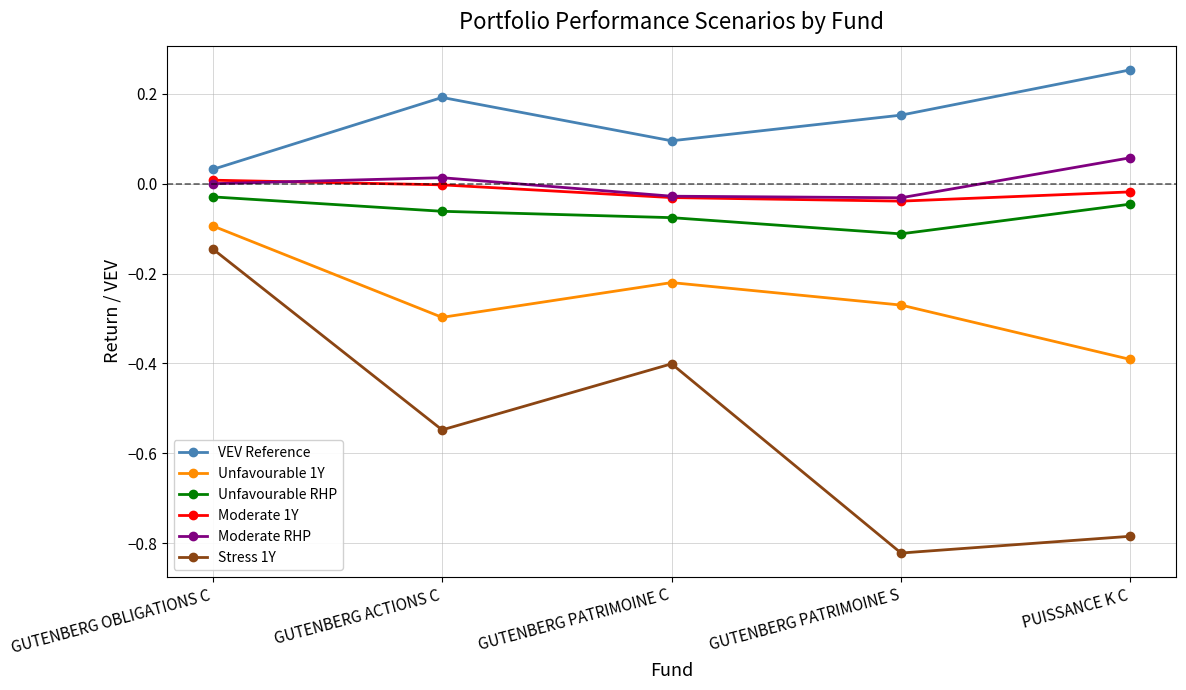

At which label is VEV Reference closest to 0?

GUTENBERG OBLIGATIONS C